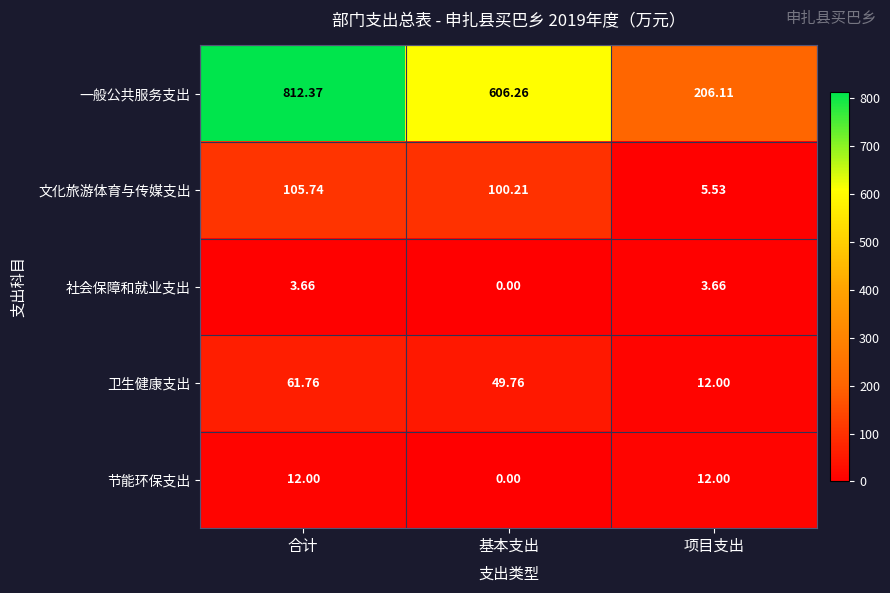

At how many categories does at least one series exceed 71?

3